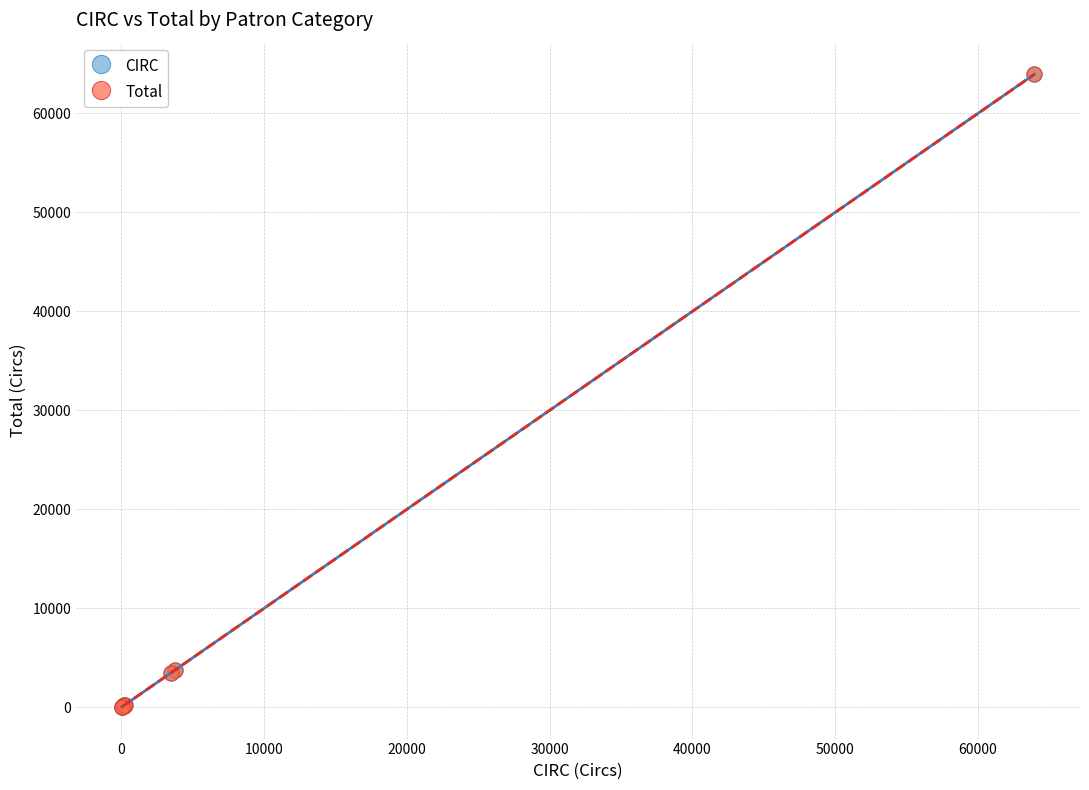

Which series has the largest Y range (max minus min)?

CIRC